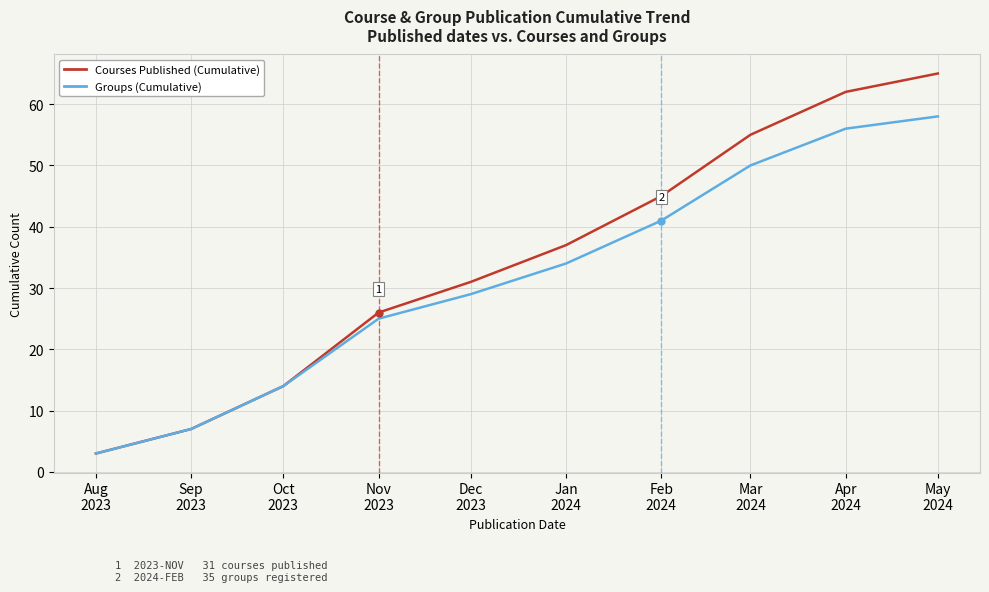

Which series has the largest total across all categories?

Courses Published (Cumulative)